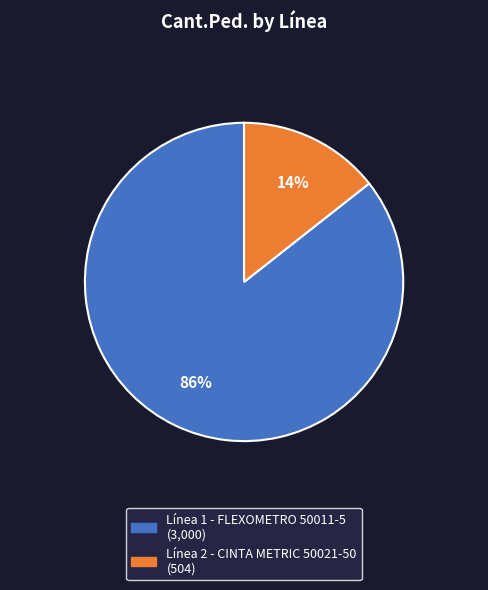

Is there a majority slice in this chart?

Yes